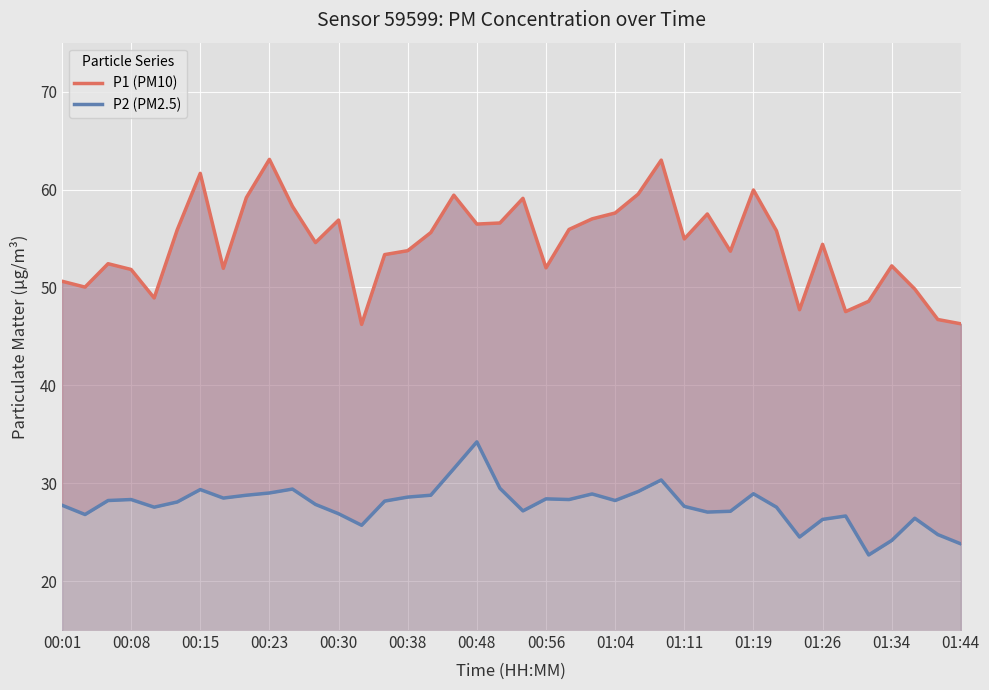

What is the spread (max minus min) of values at 25?

30.4